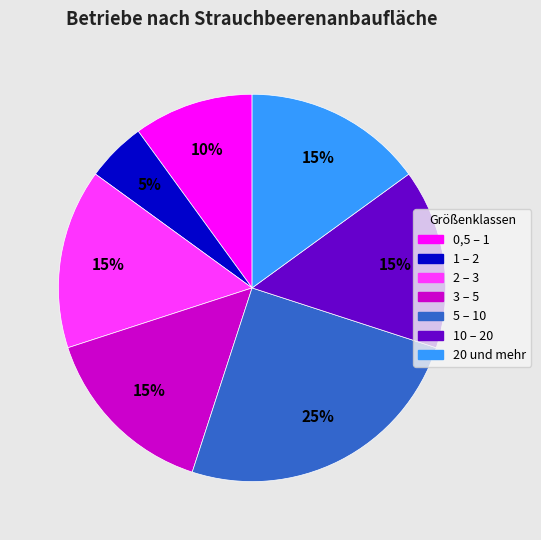

To the nearest percent, what percentage of the pie is 1 – 2?

5%